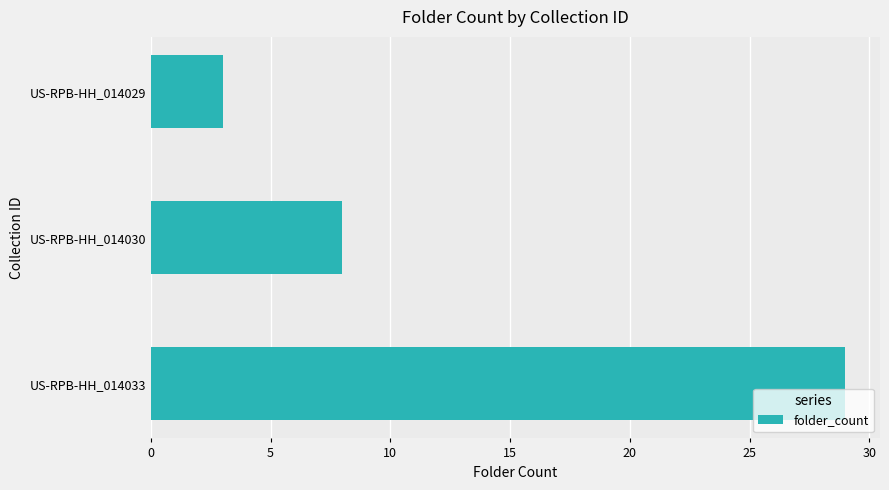

Count the values in the range 3 to 29.

3